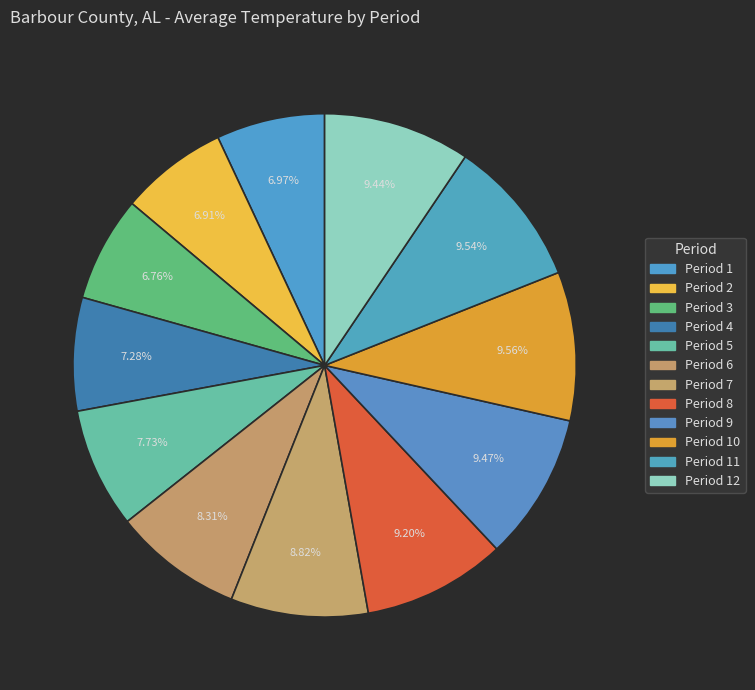

Combined, what portion of the pie is Period 4 and Period 1?

14.2%